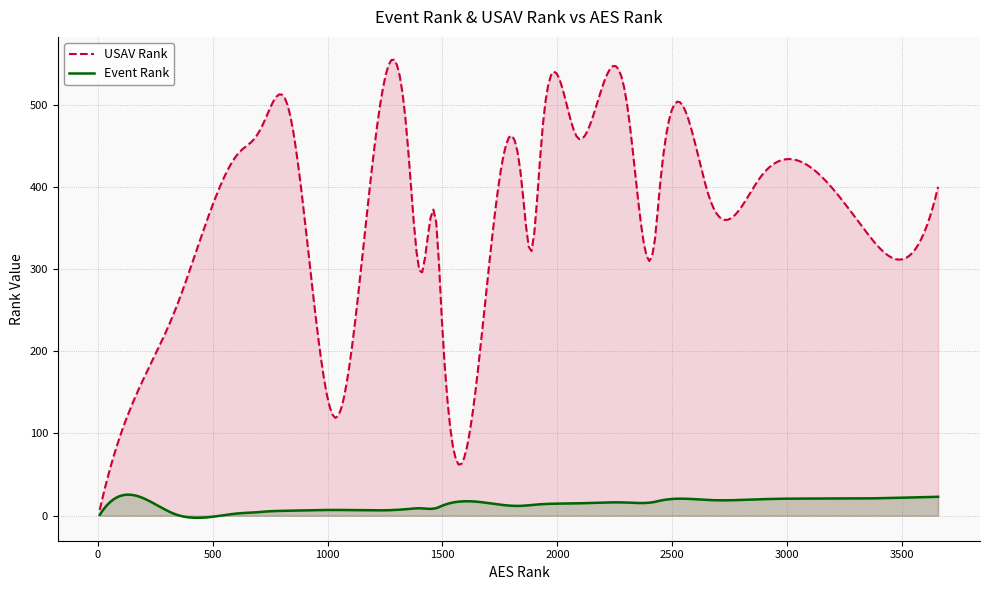

True or false: USAV Rank and Event Rank cross at least once.

False